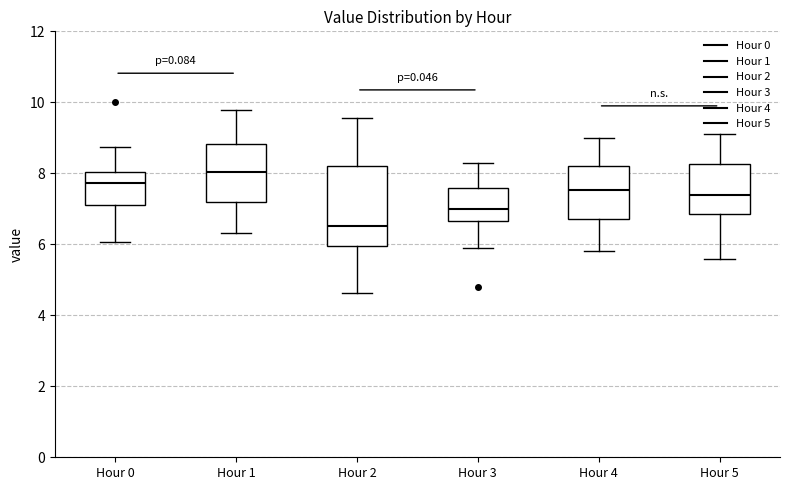

Where is the upper edge of the box for Hour 2 on the y-axis? The values are not printed on the chart, so give them approximately, as read against the axis.

8.2